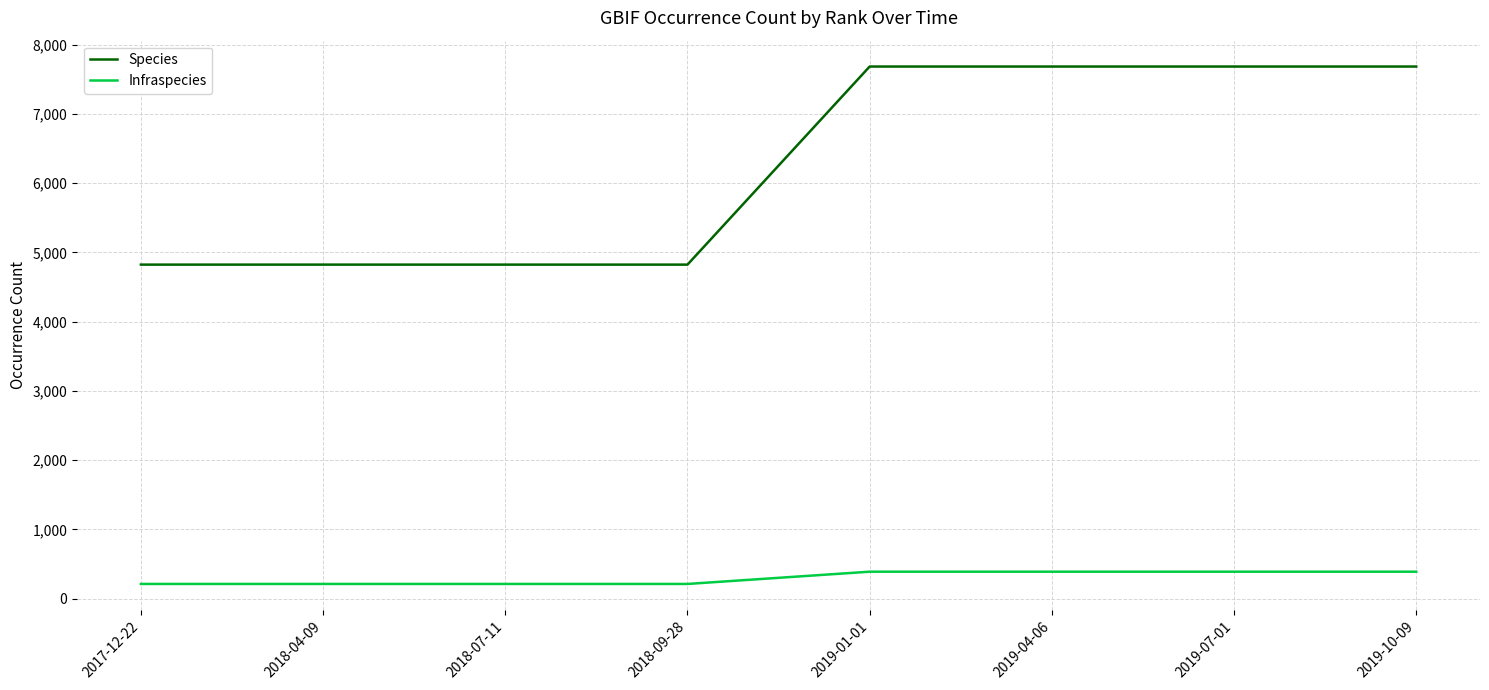

Which series changed the most between 2017-12-22 and 2019-10-09?

Species